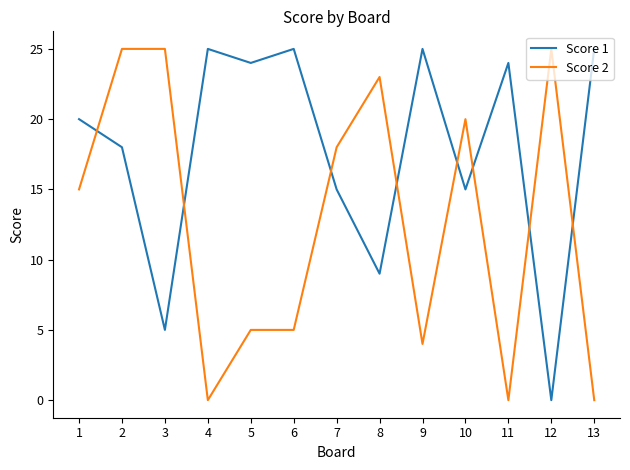

How many intersections are there between Score 1 and Score 2?

8